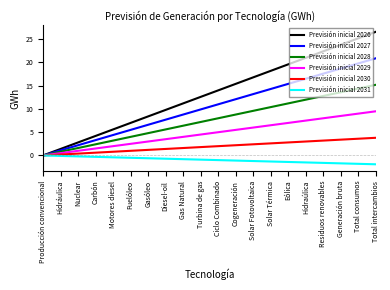

The value of Previsión inicial 2030 at Producción convencional is 1.7. True or false?

False